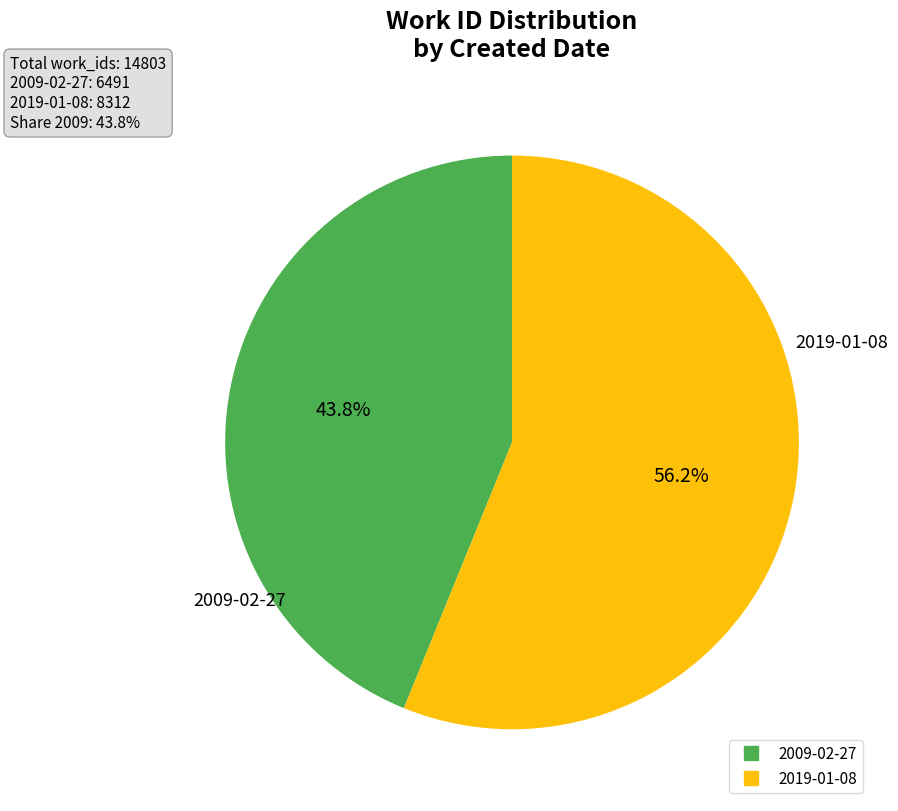

Approximately how many times larger is the value at 2019-01-08 compared to 2009-02-27?

1.3